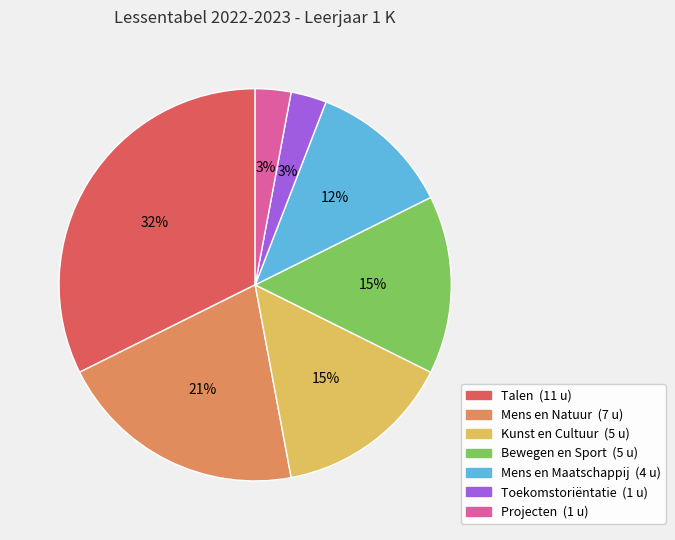

What is the ratio of the value at Kunst en Cultuur to the value at Talen?

0.5